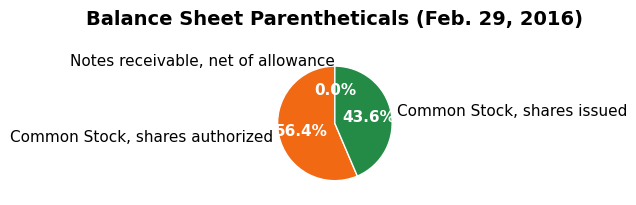

Which slice represents more than half of the pie?

Common Stock, shares authorized